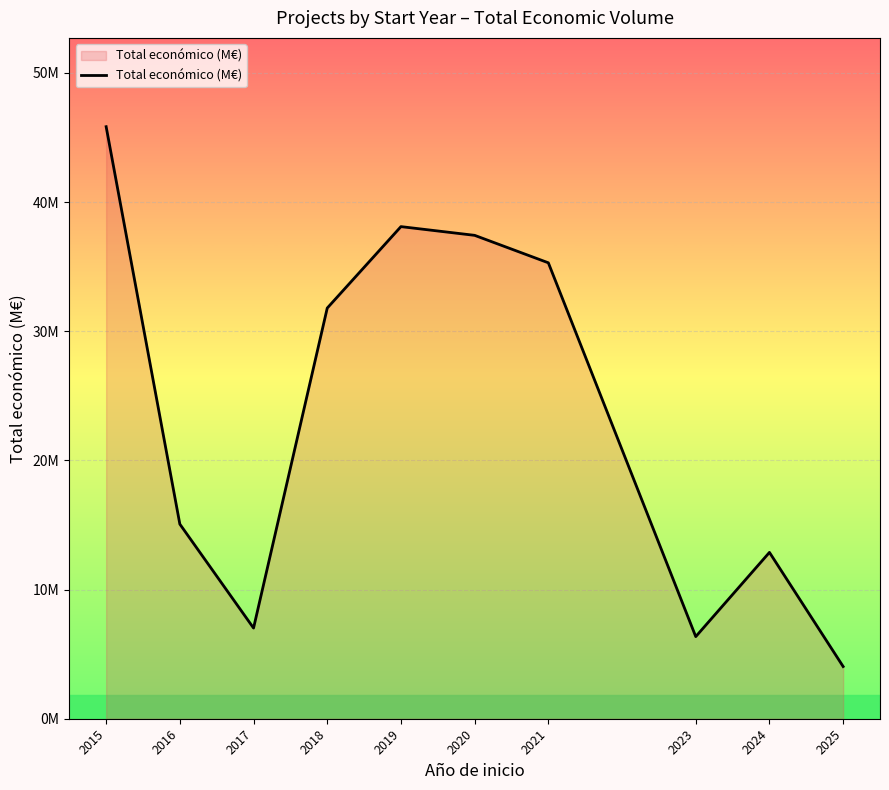

What is the sum of the values at 2023 and 2024?

19.2